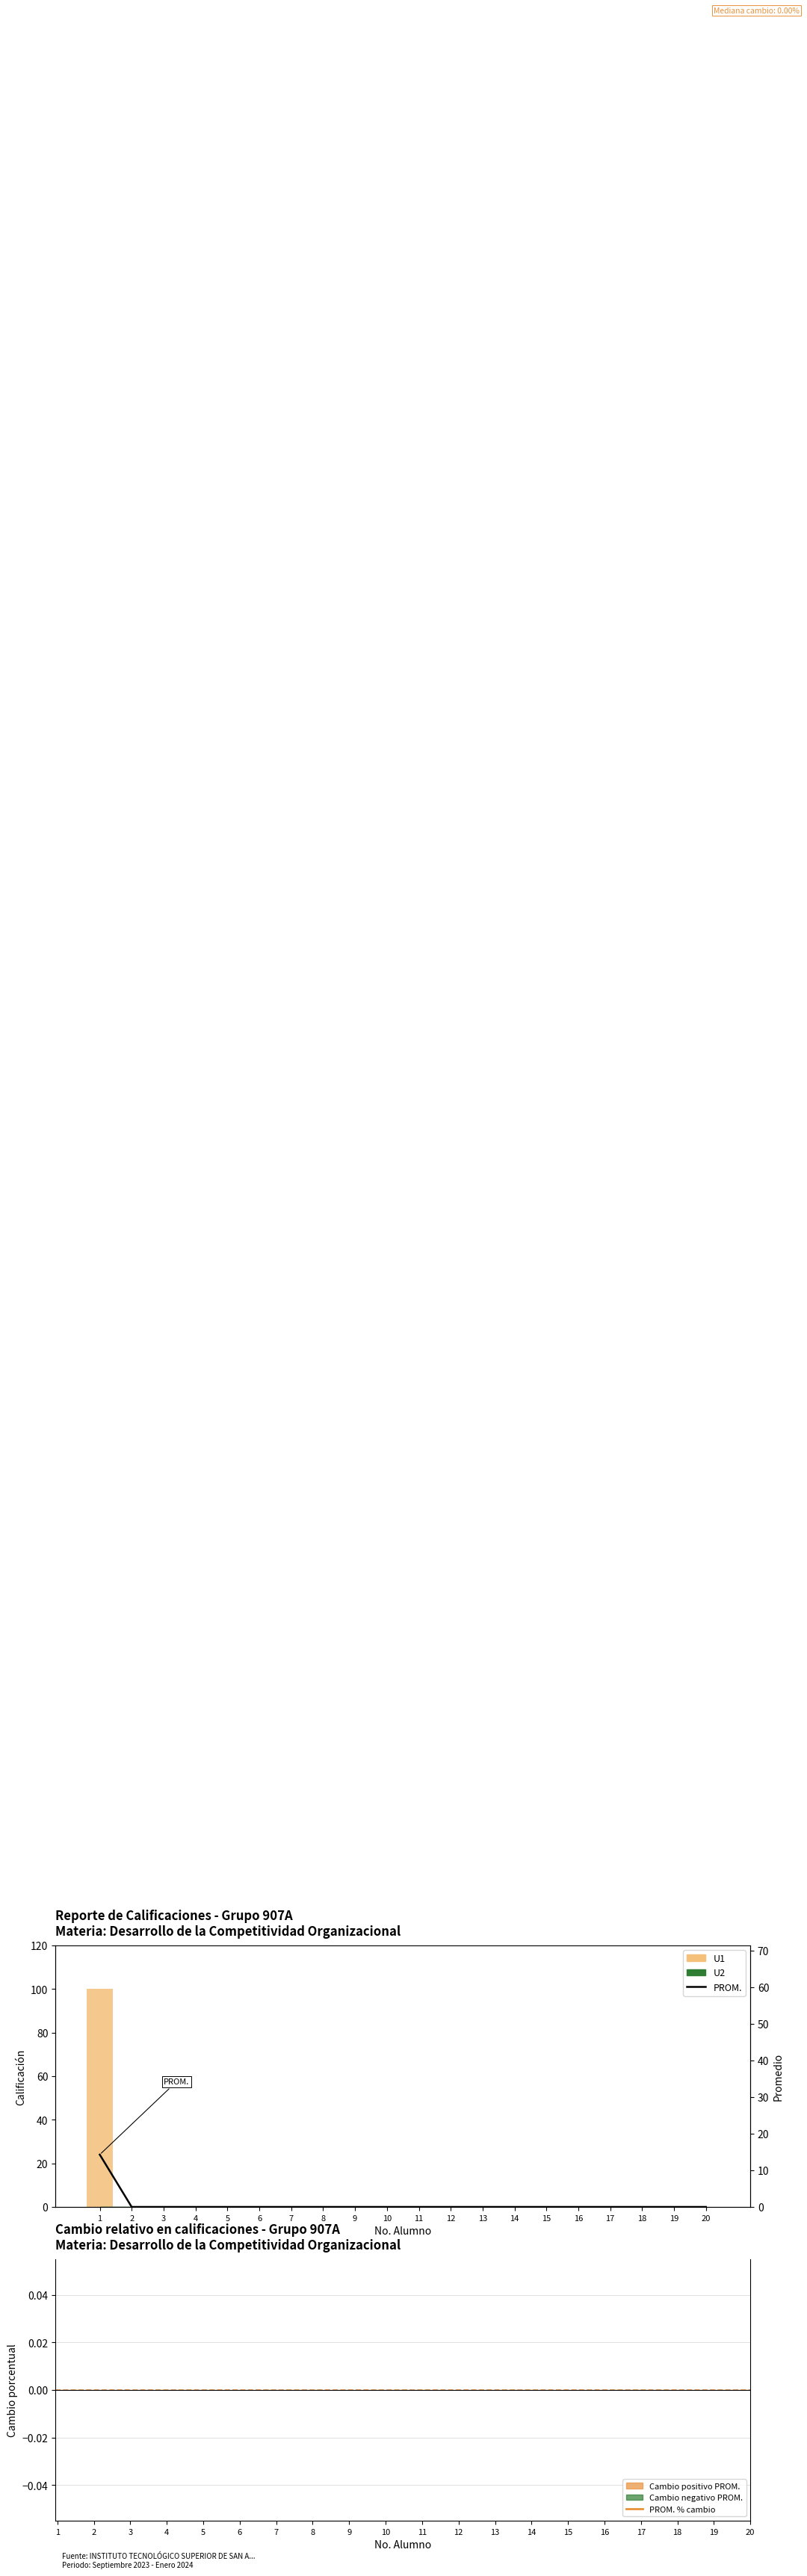

How many data points does each series have?

20